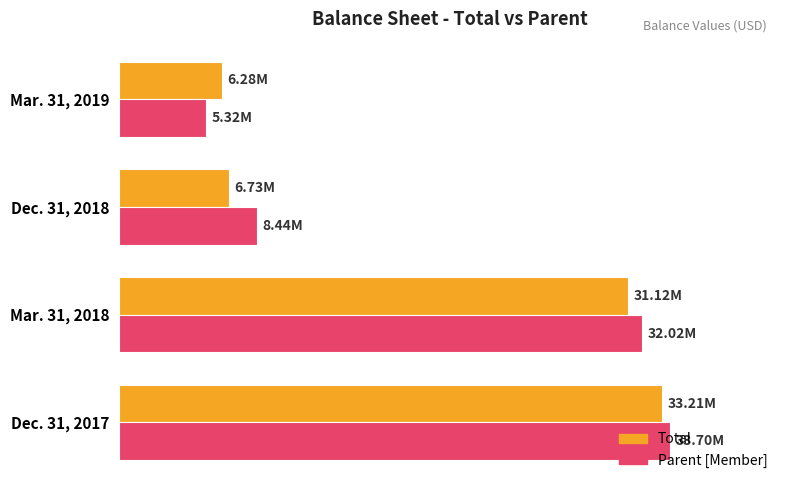

What is the lowest value of the Parent [Member] series?

5323000